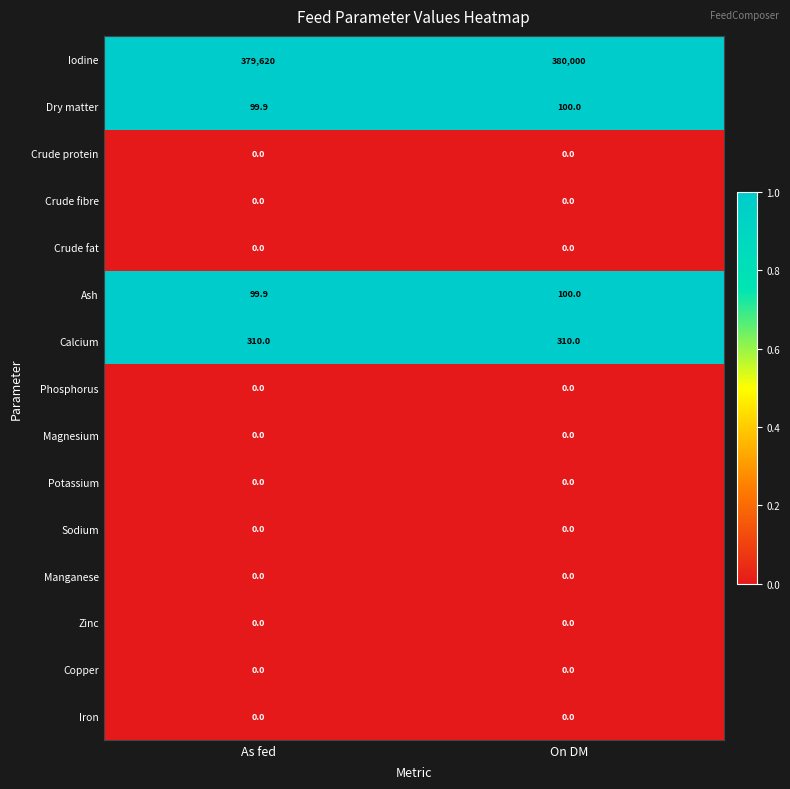

How many distinct data groups are displayed?

15